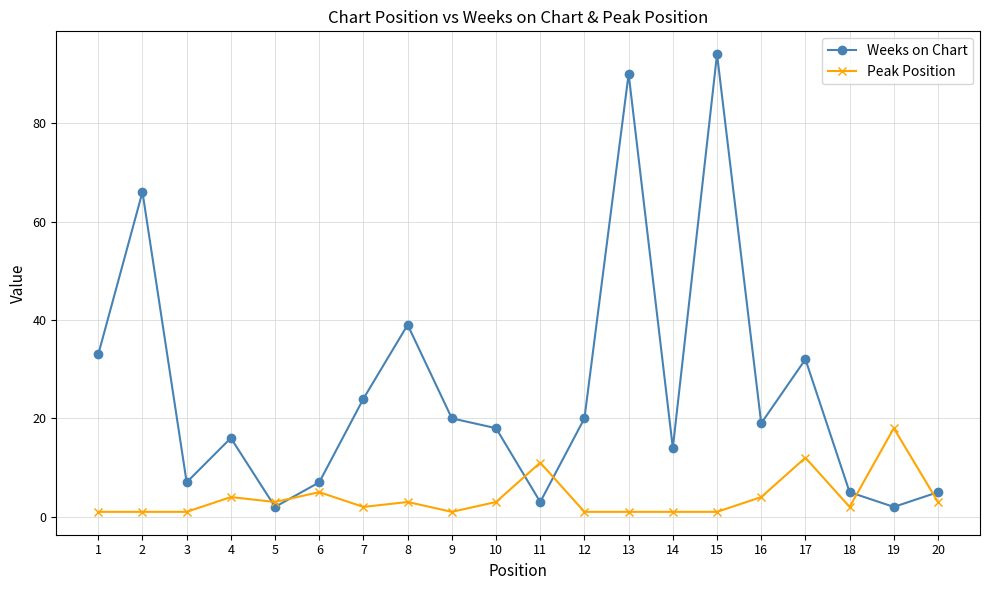

True or false: Weeks on Chart has more than 1 interior local peaks.

True